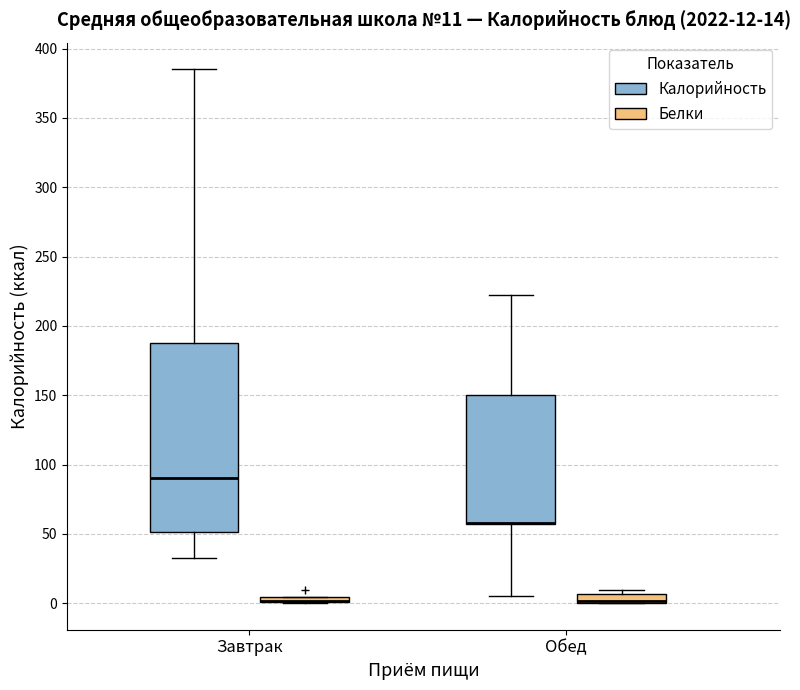

Which box is the tallest, from its lower edge to its upper edge?

Завтрак (Калорийность)